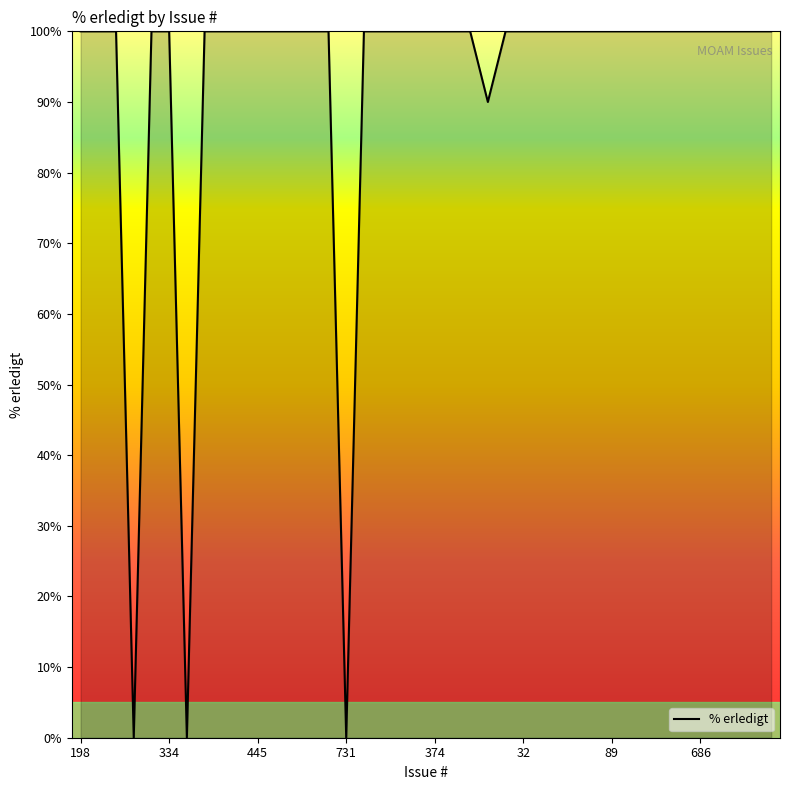

How many points are lower than both their immediate neighbors (excluding endpoints)?

4